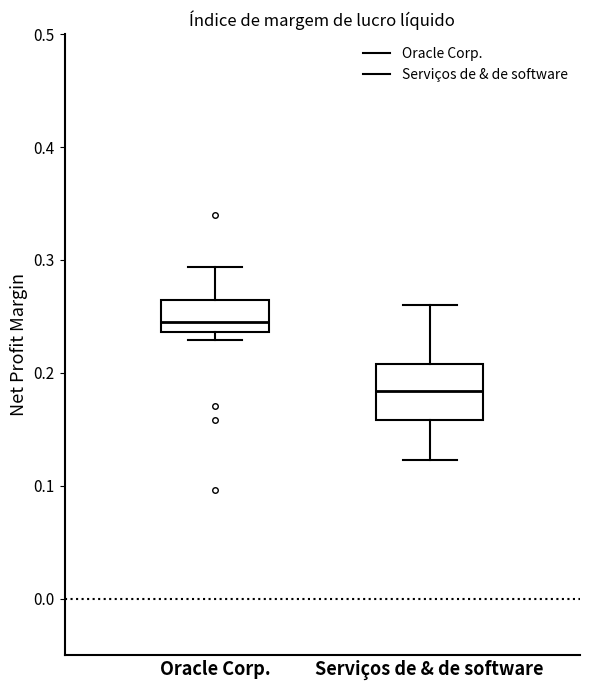

Comparing the boxes themselves (not the whiskers), which one is the tallest?

Serviços de & de software